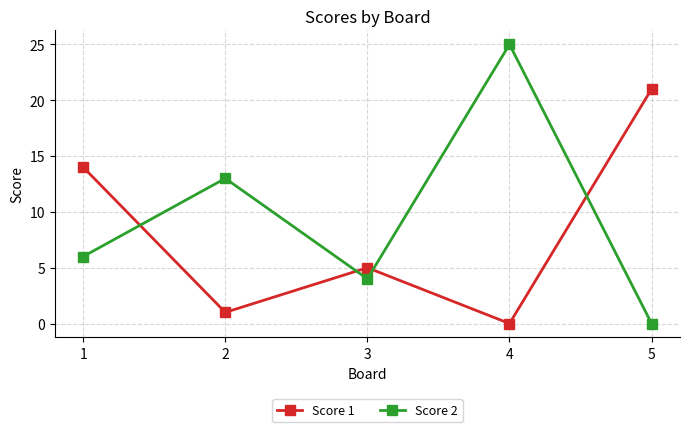

What is the average value of the Score 1 series?

8